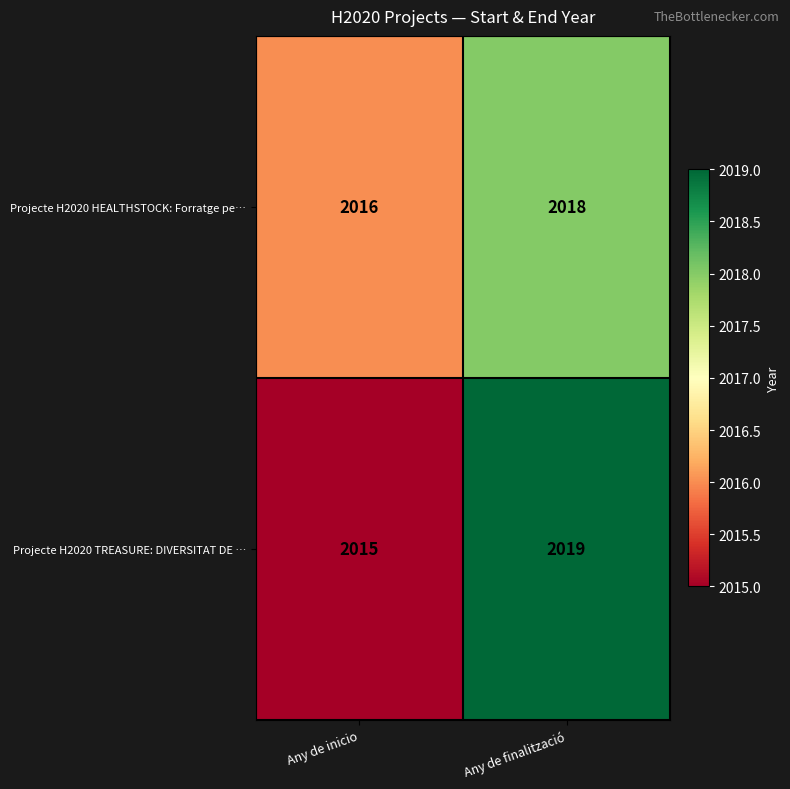

Reading left to right, transcribe all the data shown in this chart.

Projecte H2020 HEALTHSTOCK: Forratge pe…: 2016	2018
Projecte H2020 TREASURE: DIVERSITAT DE …: 2015	2019